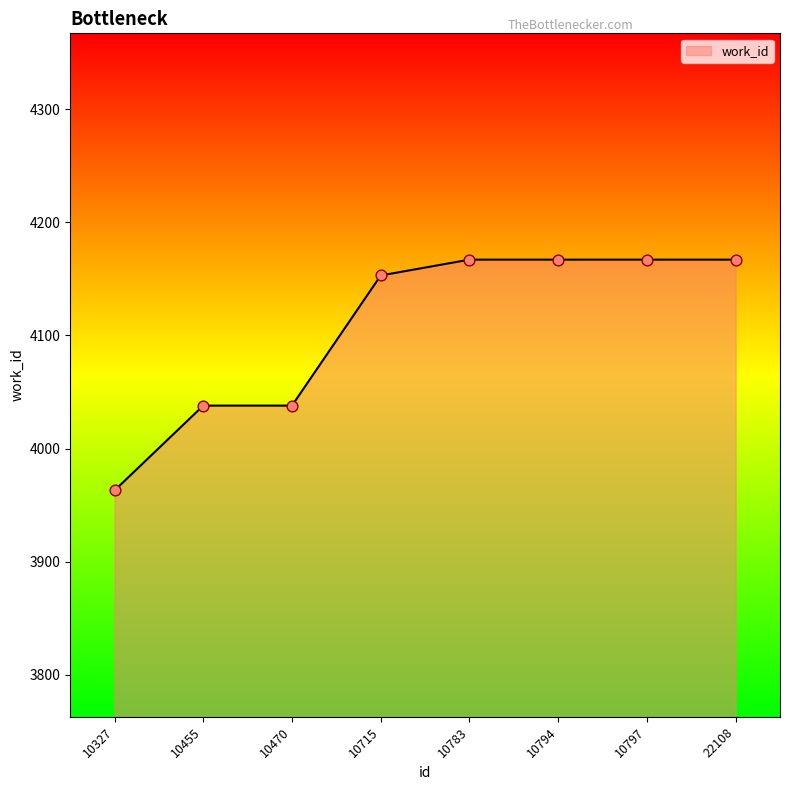

Which has a higher value, 10470 or 10794?

10794